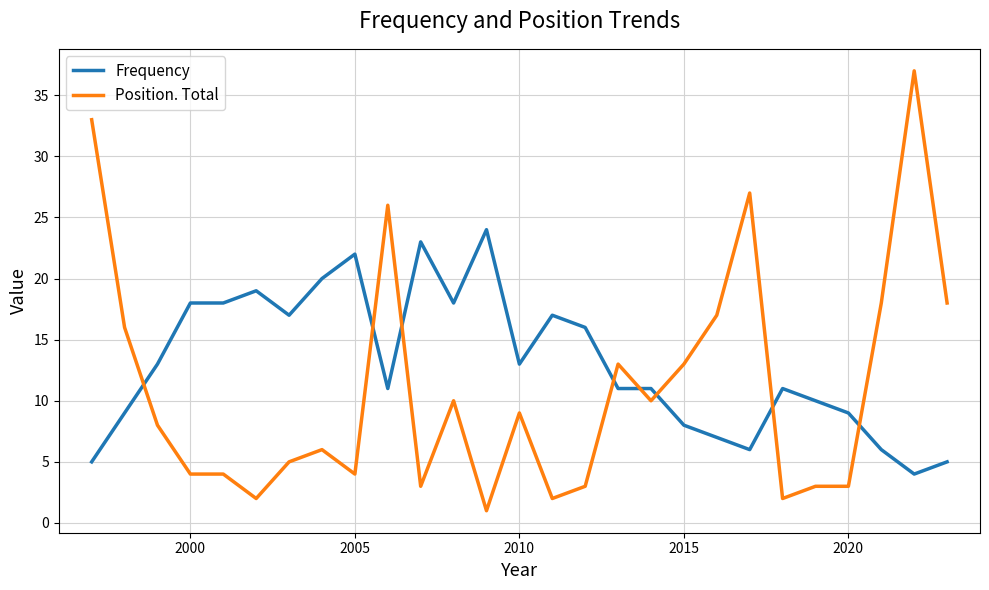

What is the smallest value displayed?

1